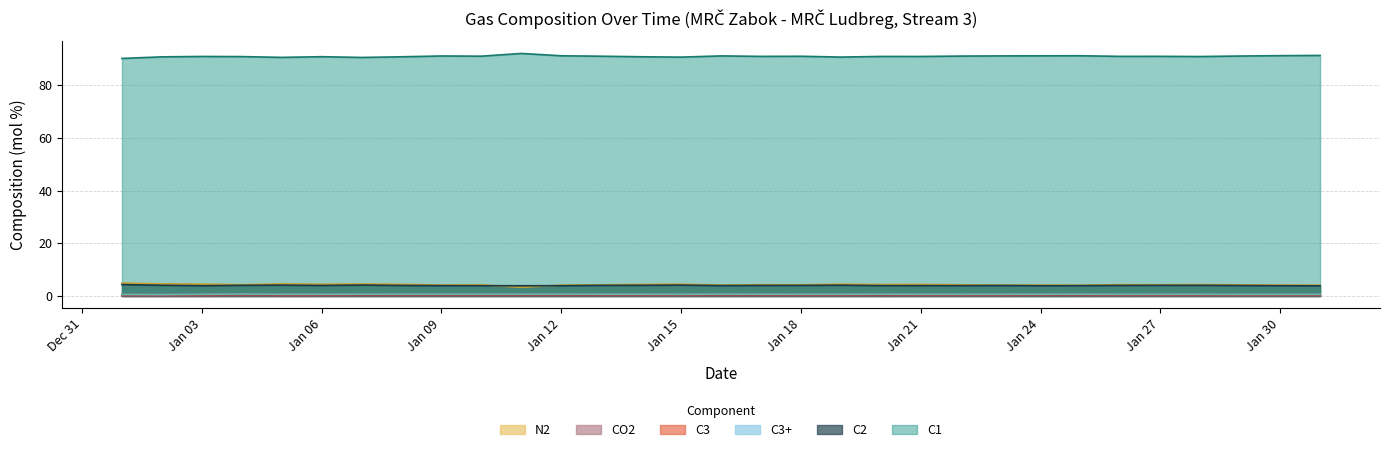

At how many categories does at least one series exceed 64?

31